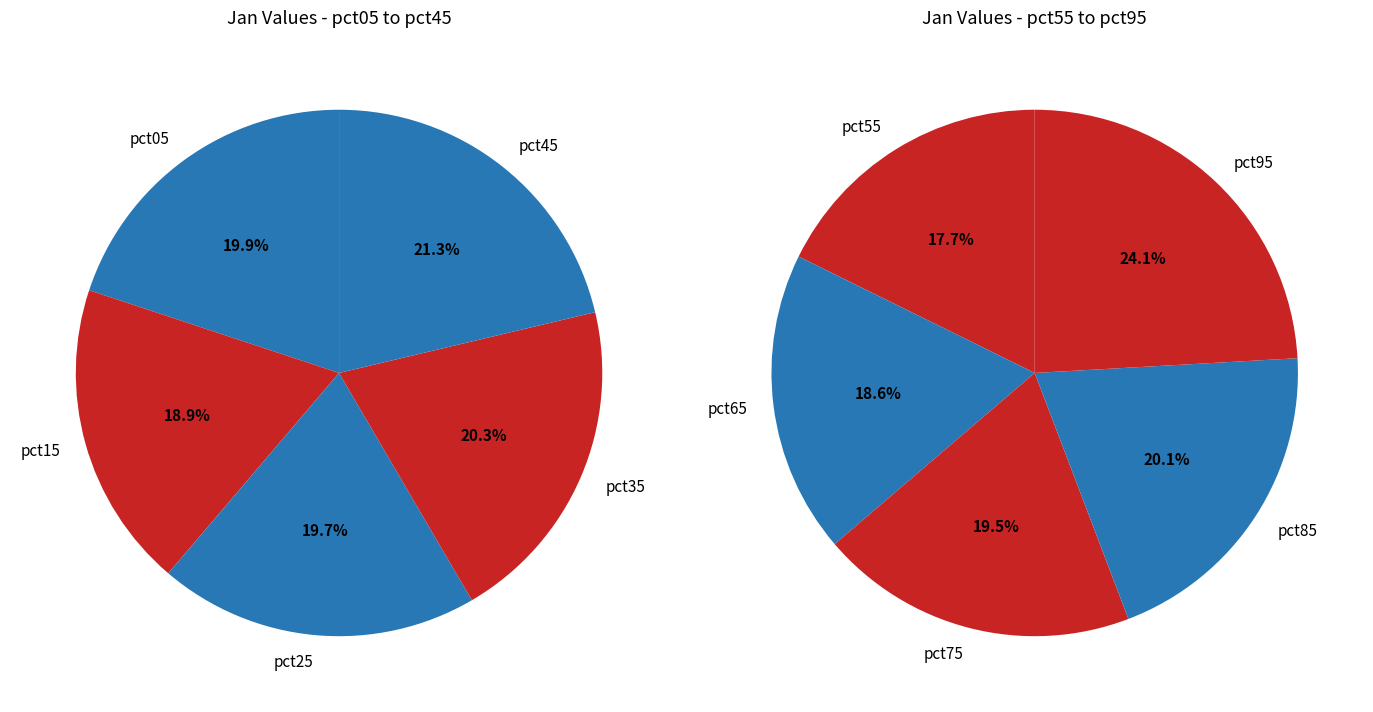

Is pct35 the majority of the pie?

No